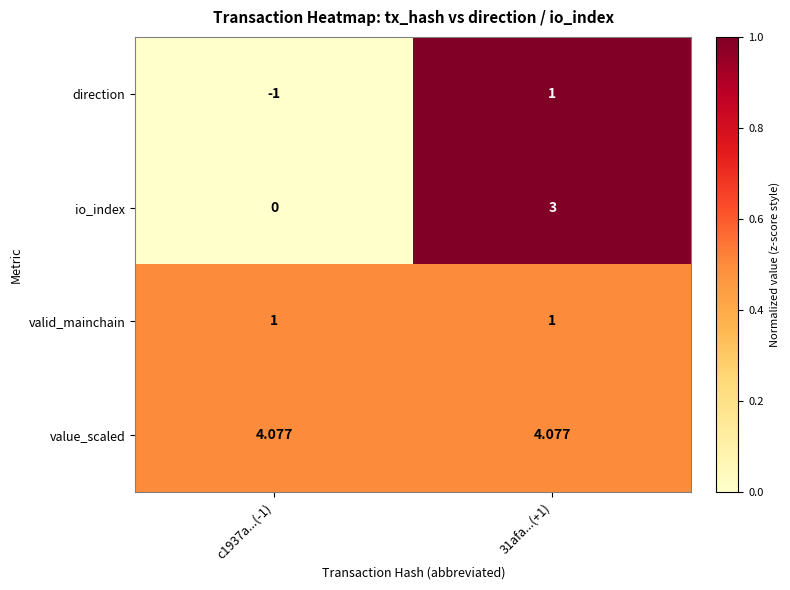

Count the number of categories in the chart.

2